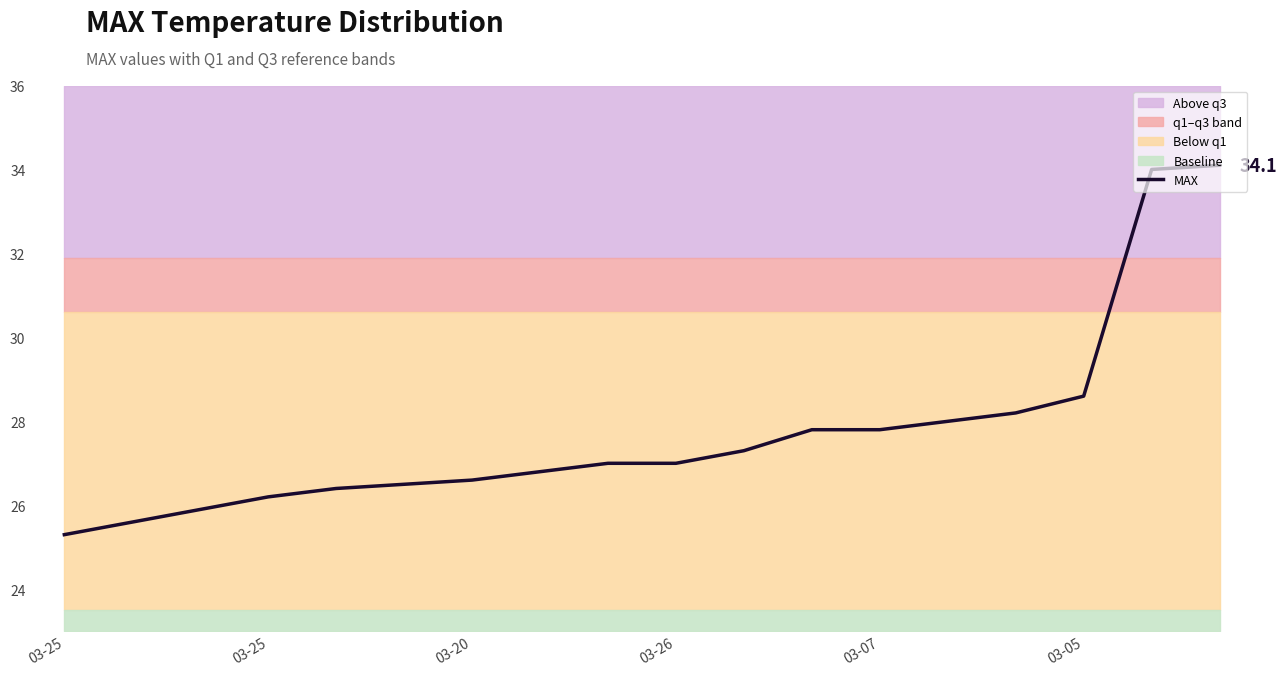

True or false: there are more than 0 points higher than both neighbors.

False